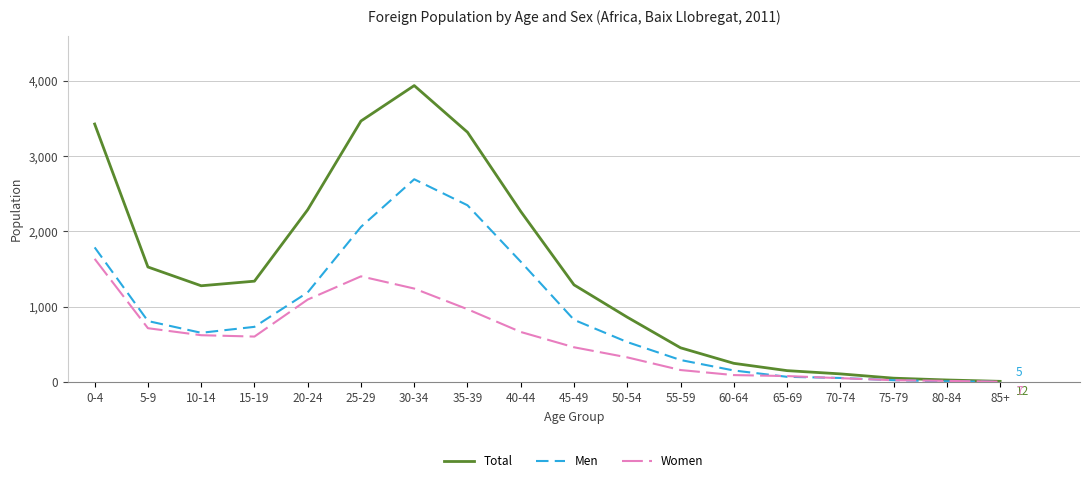

What is the sum of the Total values at 85+ and 10-14?

1292